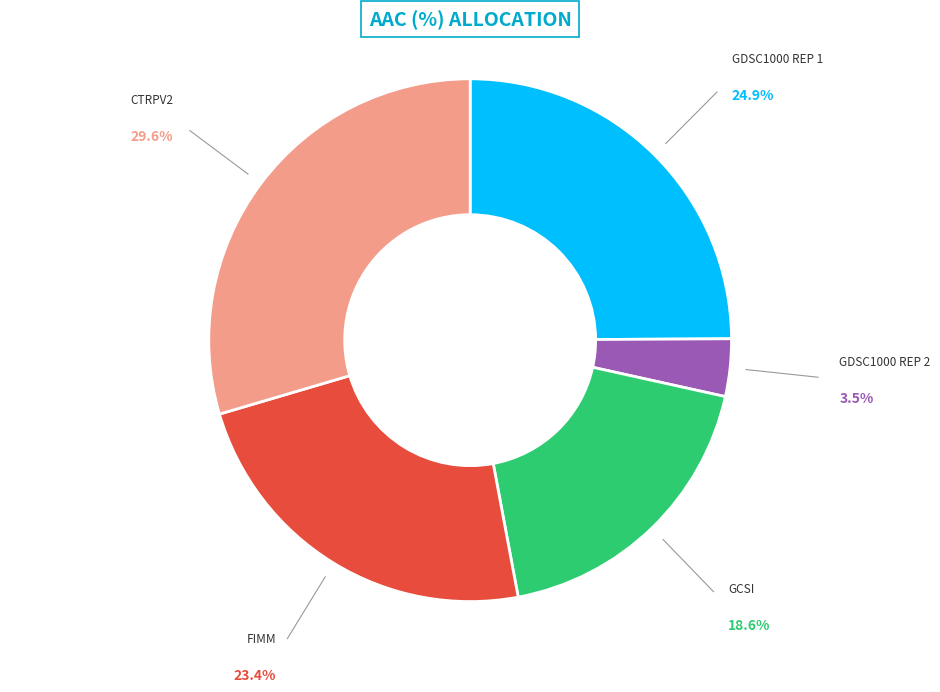

Is there any slice that represents more than half of the pie?

No